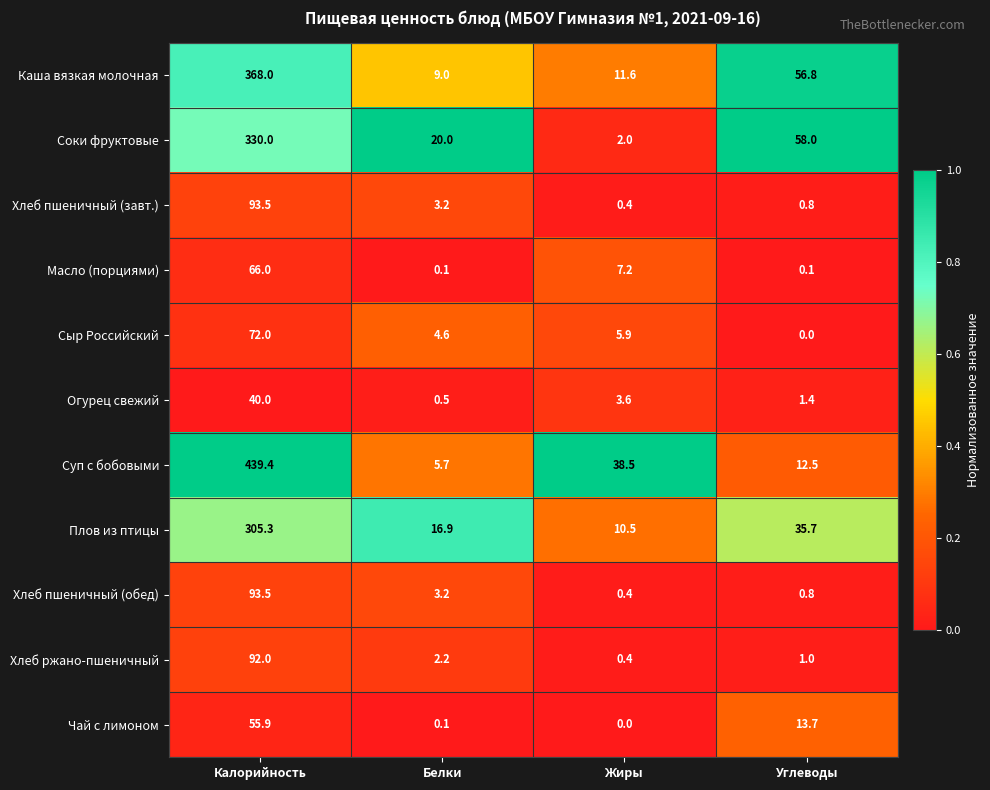

What is the difference between the maximum and minimum values in the Плов из птицы series?

294.8